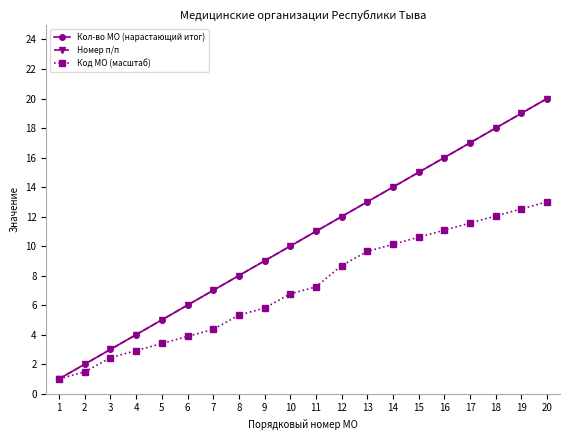

Which series has the widest spread of values?

Кол-во МО (нарастающий итог)